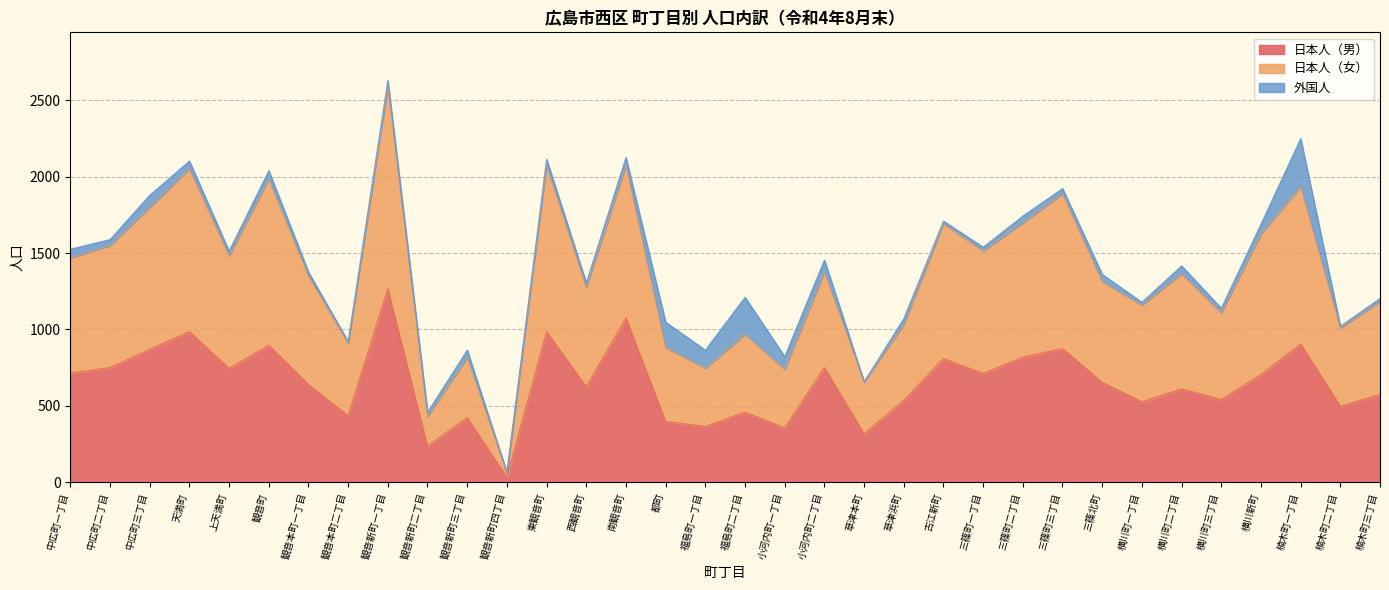

Which category has the lowest value in the 日本人（男） series?

観音新町四丁目